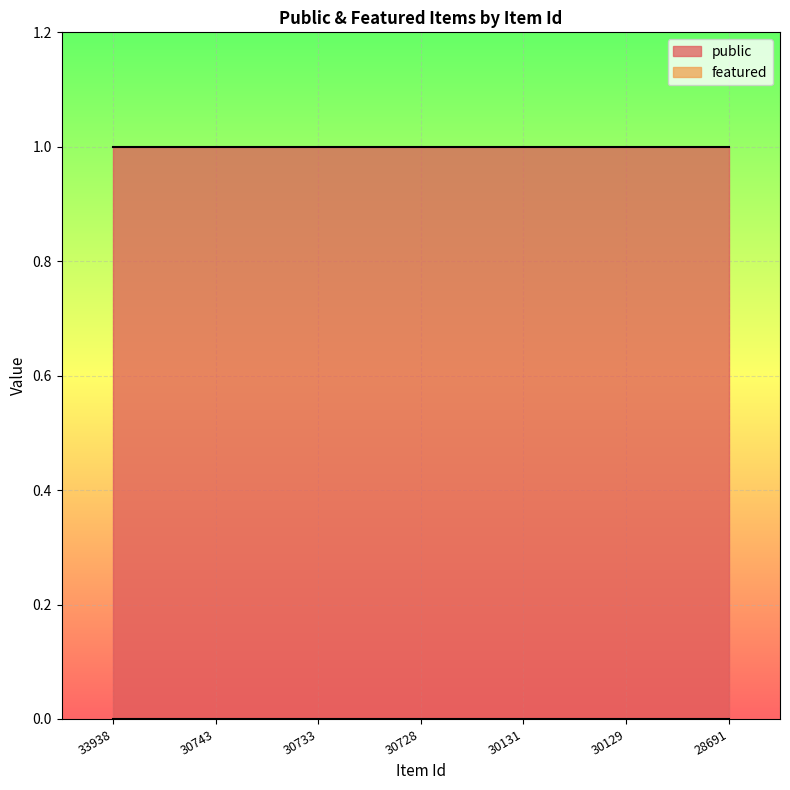

What are all the series names shown in the legend?

public, featured